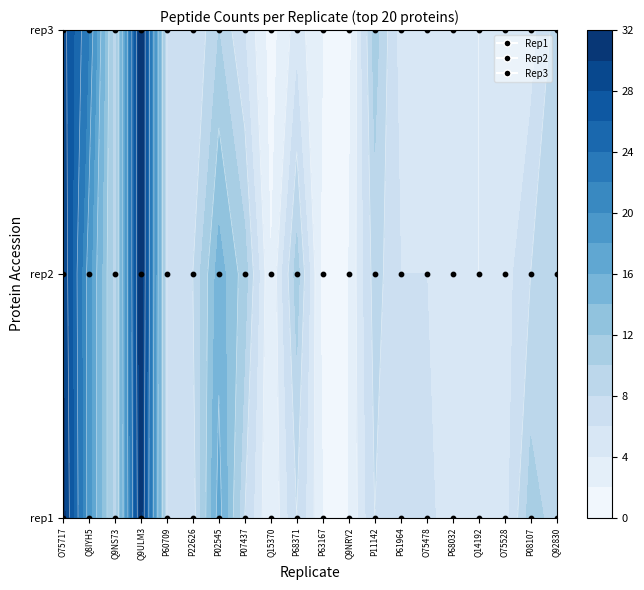

Reading right to left, what are all the values shown in this chart?

rep1_peptides: 9.0	11.0	5.0	5.0	4.0	7.0	7.0	8.0	2.0	2.0	8.0	2.0	8.0	17.0	7.0	8.0	31.0	9.0	19.0	31.0
rep2_peptides: 9.0	8.0	5.0	4.0	5.0	6.0	6.0	9.0	2.0	1.0	11.0	2.0	11.0	15.0	8.0	8.0	32.0	9.0	19.0	30.0
rep3_peptides: 9.0	5.0	5.0	4.0	5.0	6.0	5.0	11.0	1.0	2.0	5.0	1.0	6.0	10.0	6.0	8.0	32.0	9.0	22.0	29.0
nsaf: 1.7	1.8	1.8	1.8	1.9	2.0	2.0	2.2	2.3	2.3	2.3	2.3	2.5	2.7	3.0	3.0	3.9	3.9	4.1	5.1